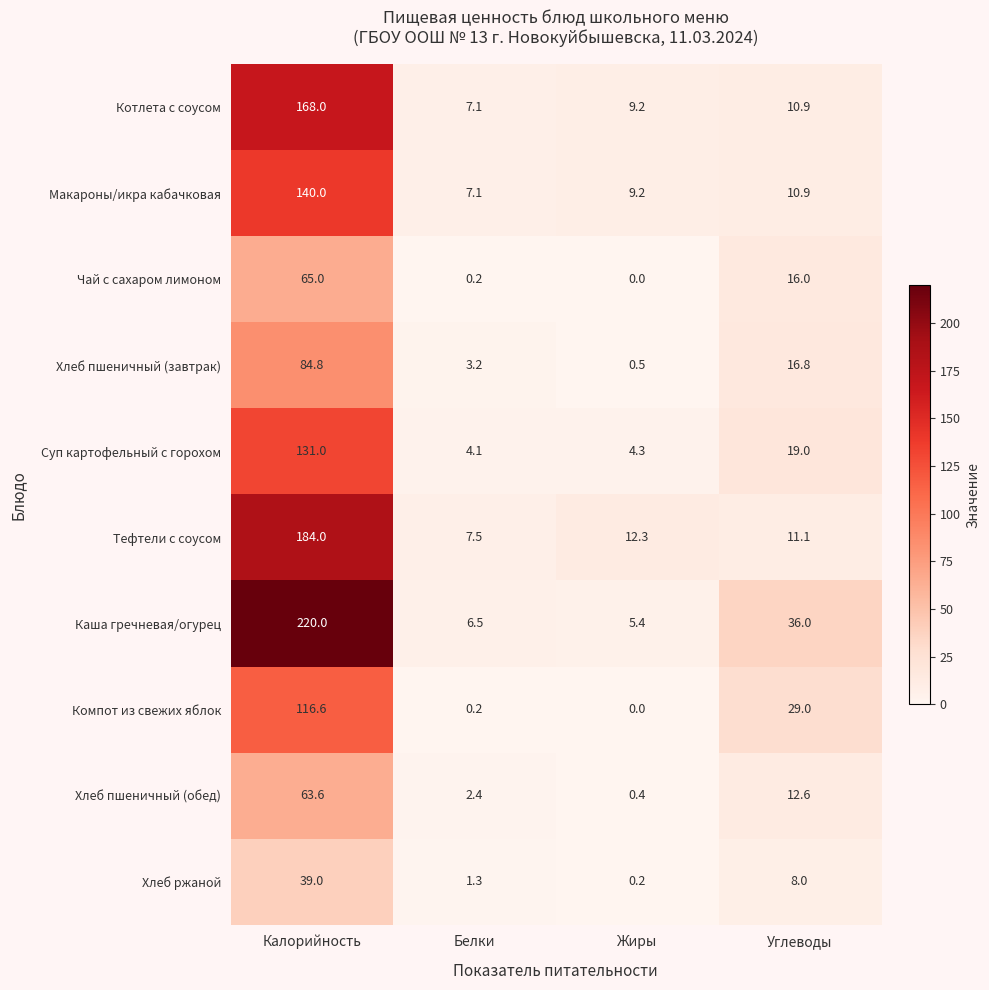

Which label corresponds to the smallest value in the chart?

Жиры